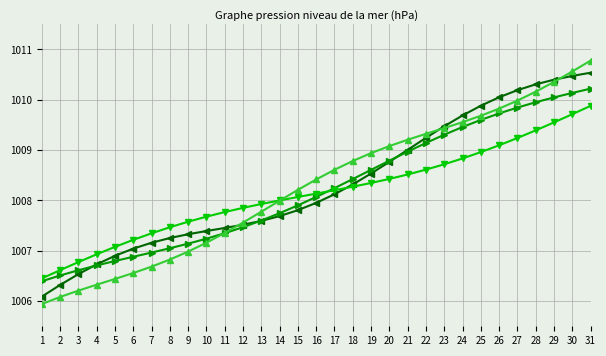

At which category does the chart reach its peak across all series?

31